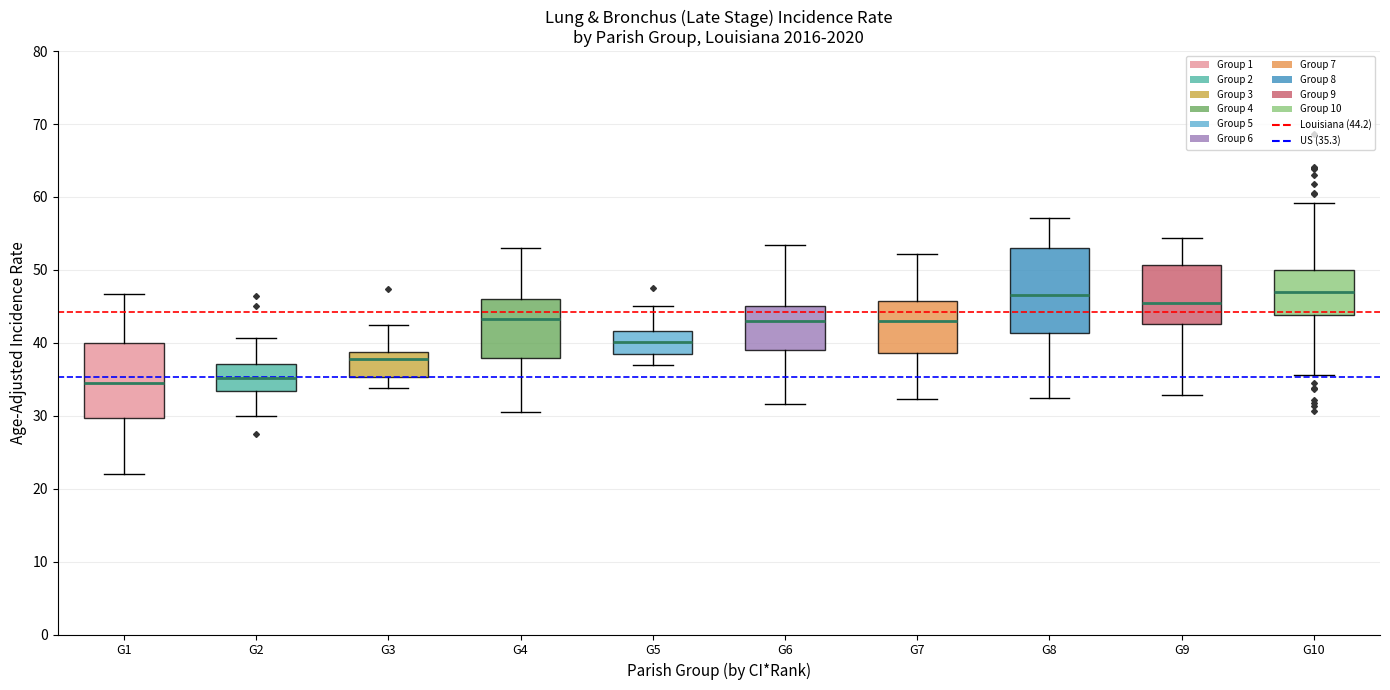

Where does the median line of the box for G8 sit on the y-axis? The values are not printed on the chart, so give them approximately, as read against the axis.

44